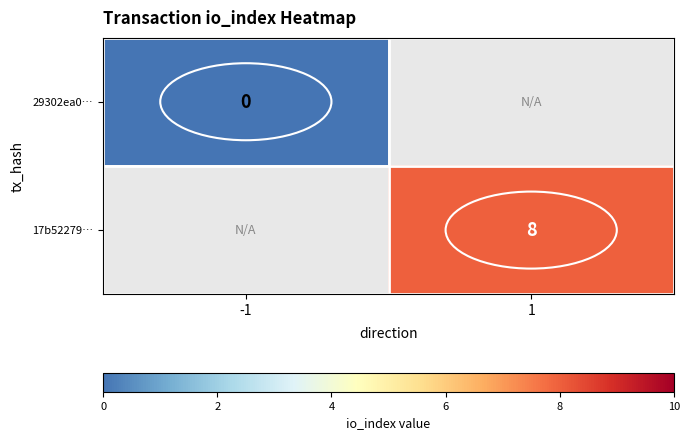

The 17b52279… series shows 8 at 1. True or false?

True